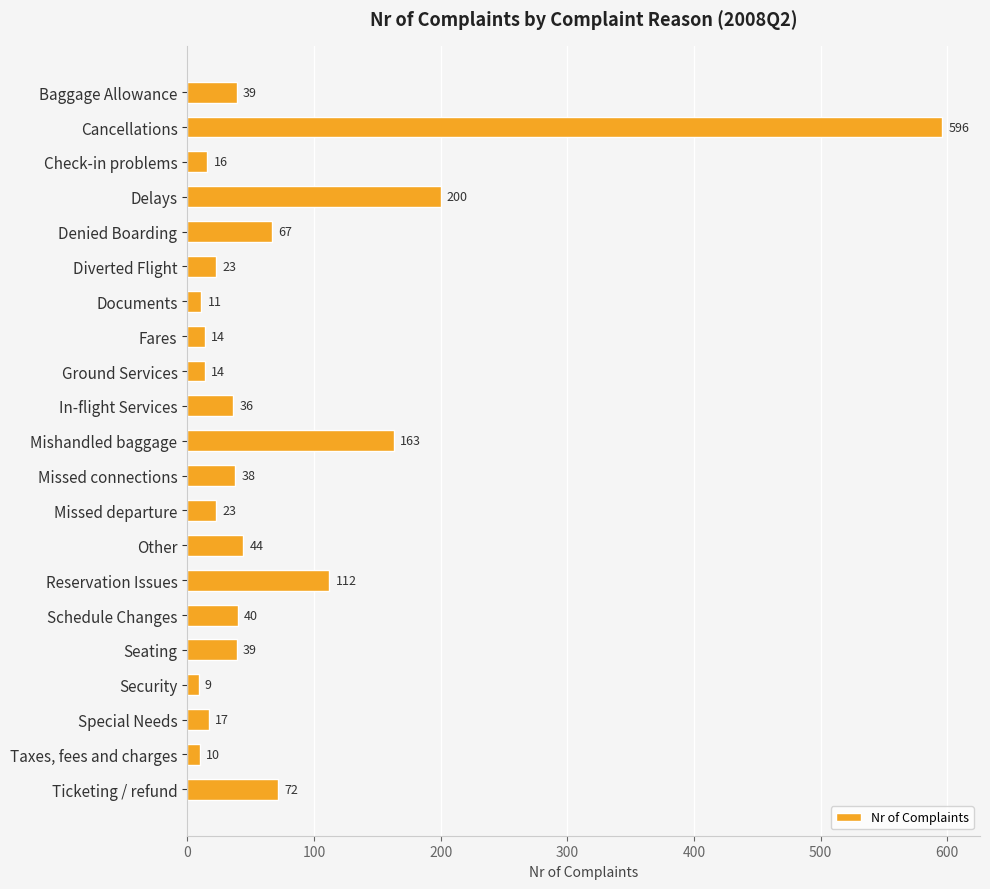

Count the number of data series in this chart.

1